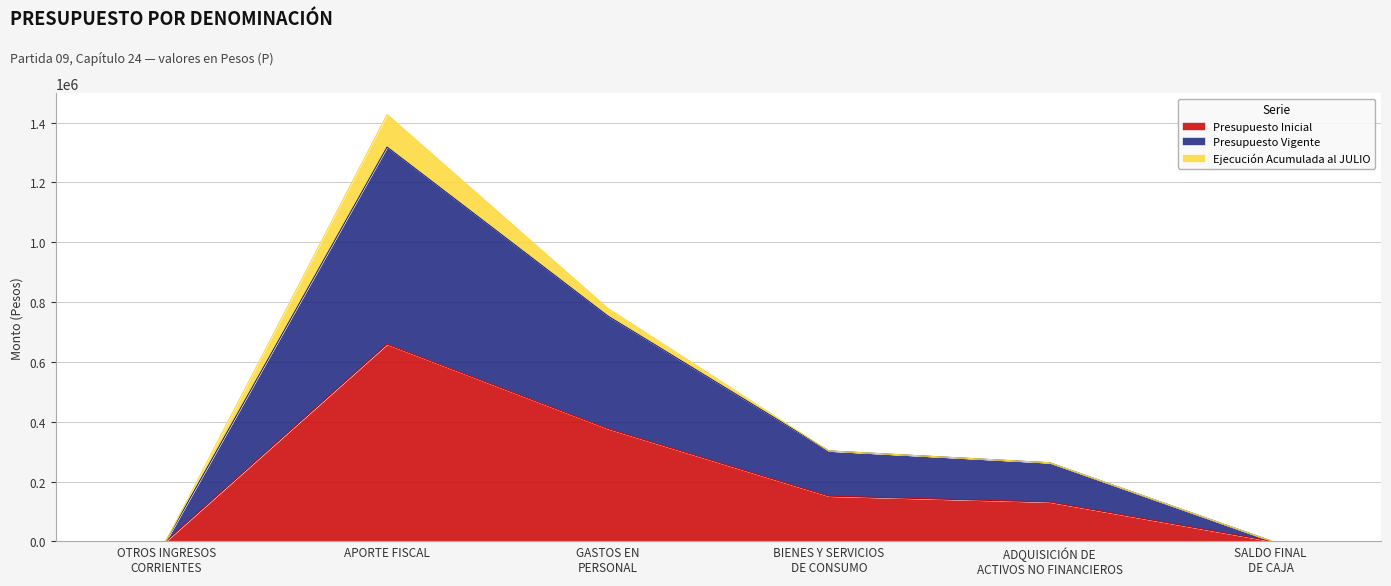

True or false: Presupuesto Inicial has more than 0 interior local peaks.

True